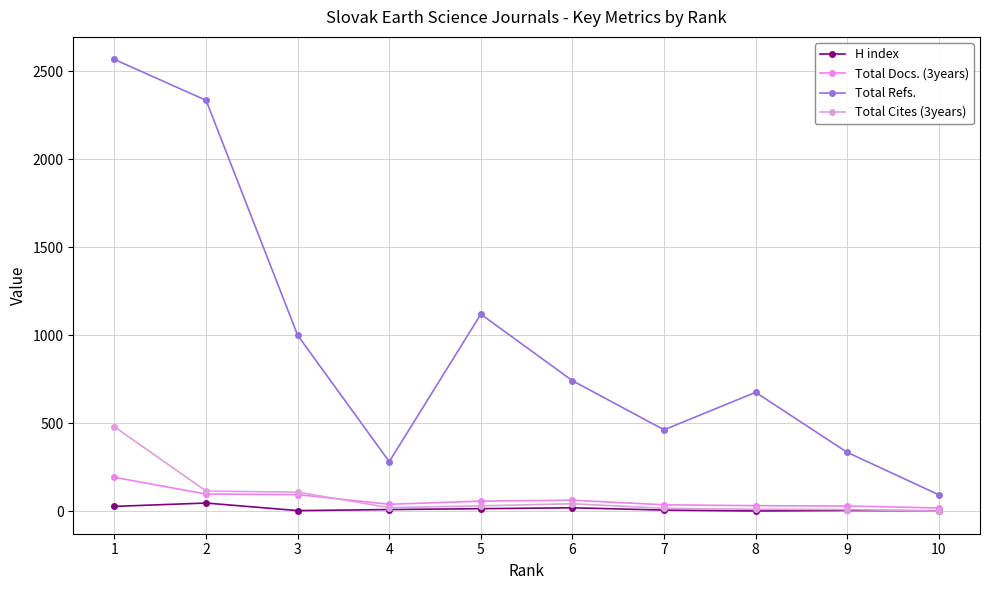

Where is the first local maximum for Total Cites (3years)?

6